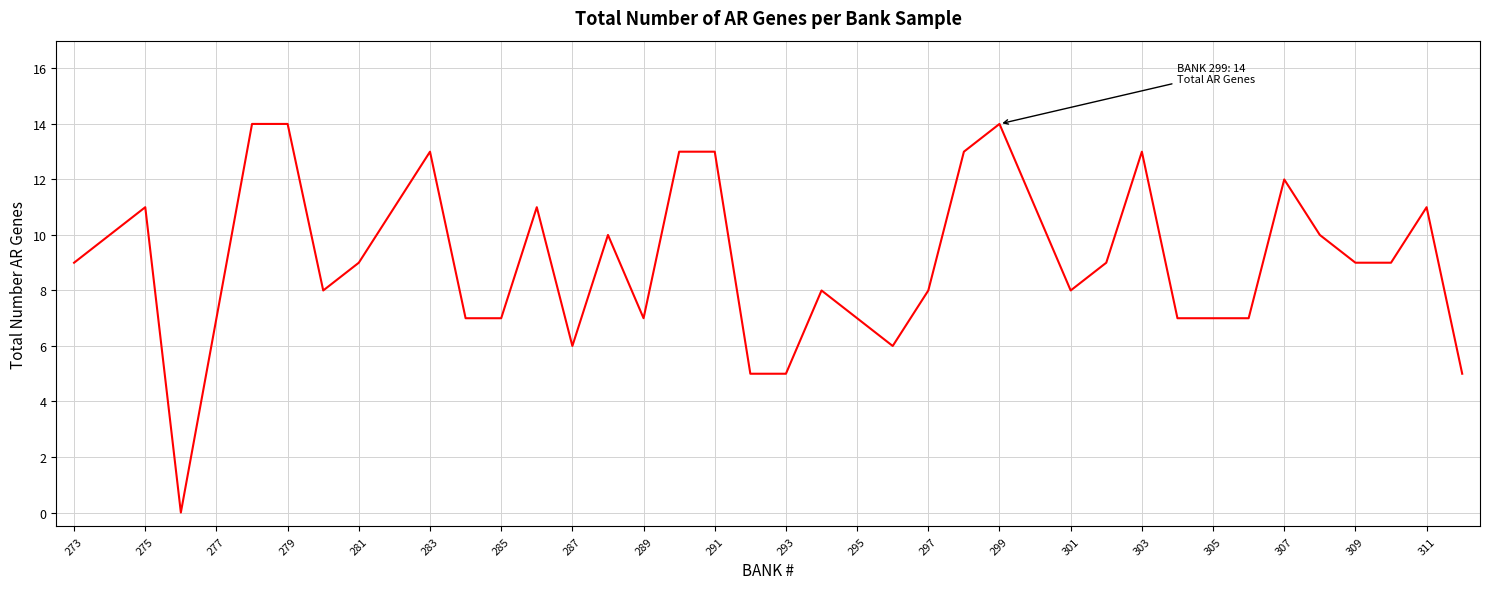

What is the difference between the maximum and minimum values?

14